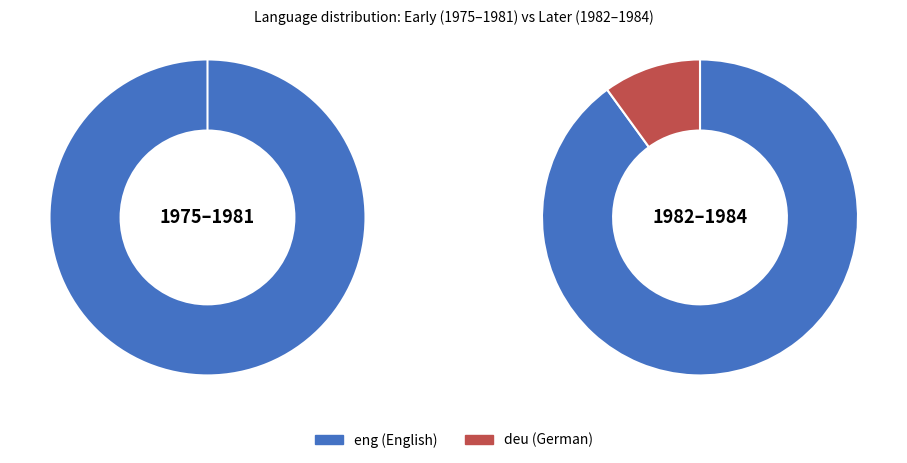

What is the change in value from eng to deu?

-18